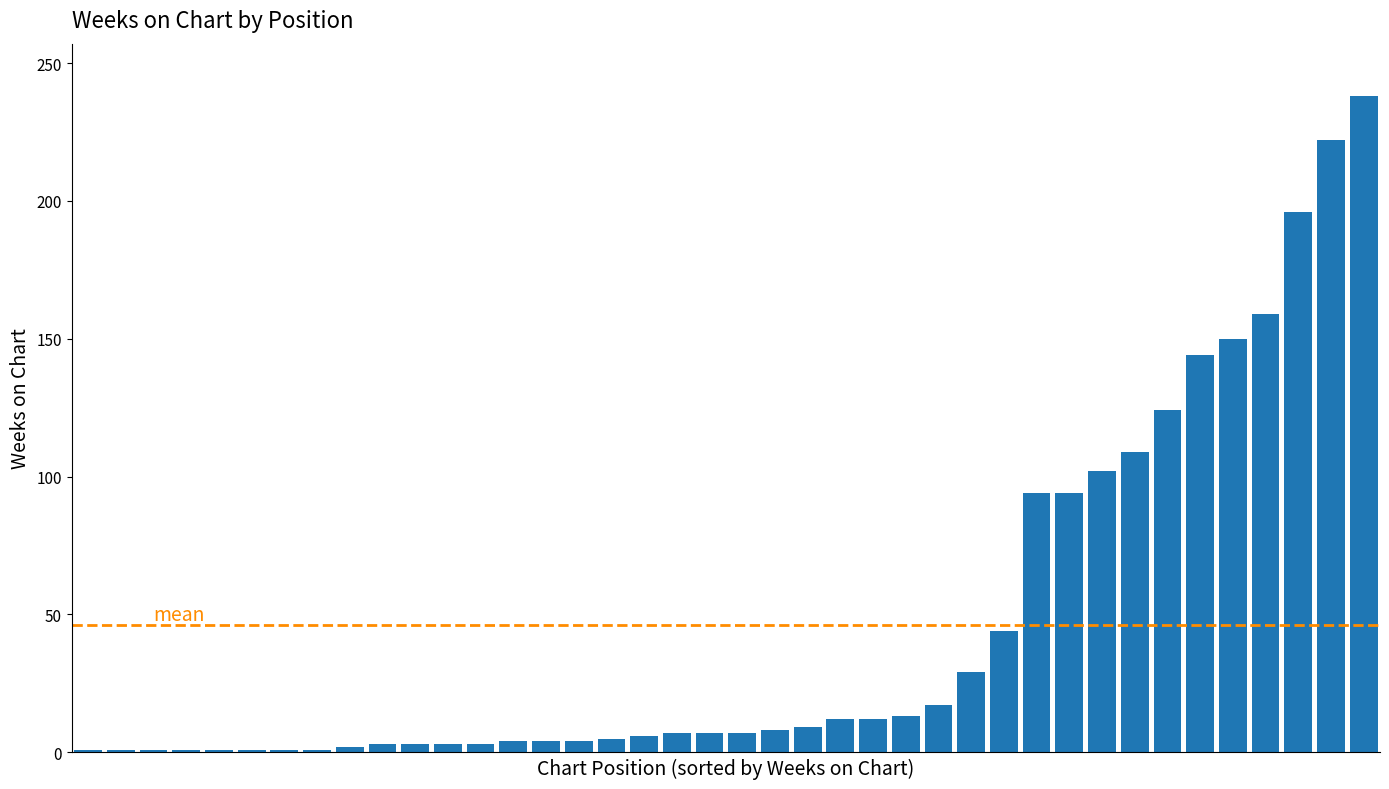

What is the maximum value shown in the chart?

238